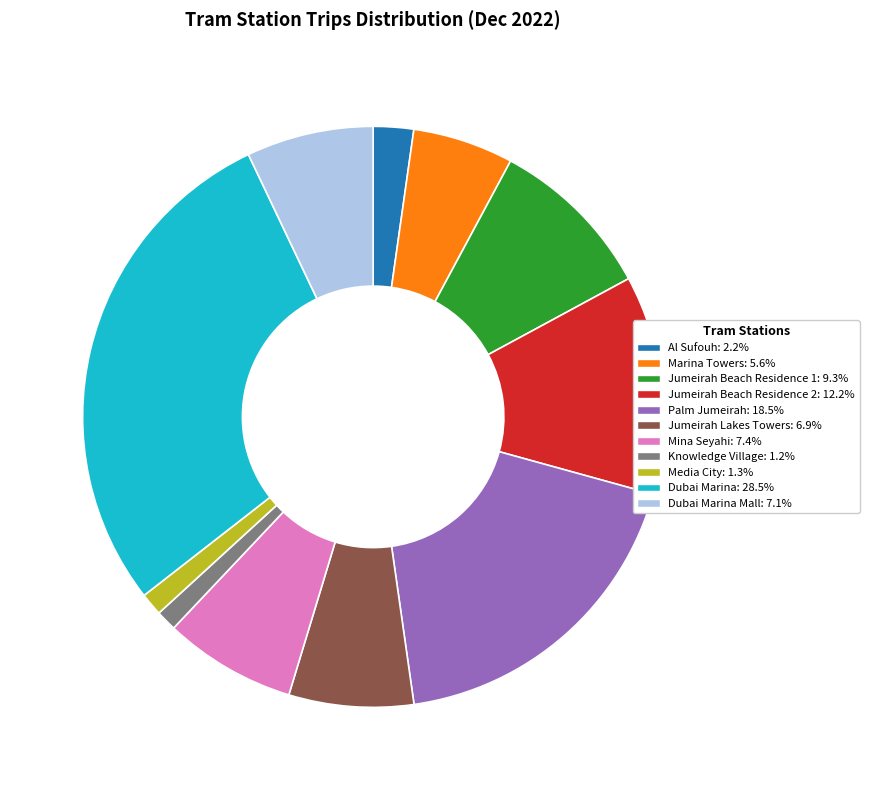

Is there a majority slice in this chart?

No